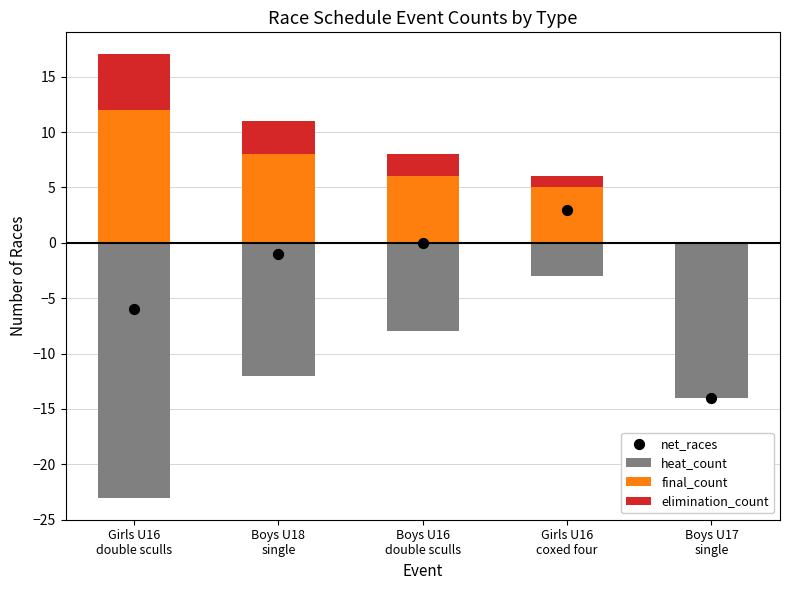

Which series has the largest total across all categories?

final_count